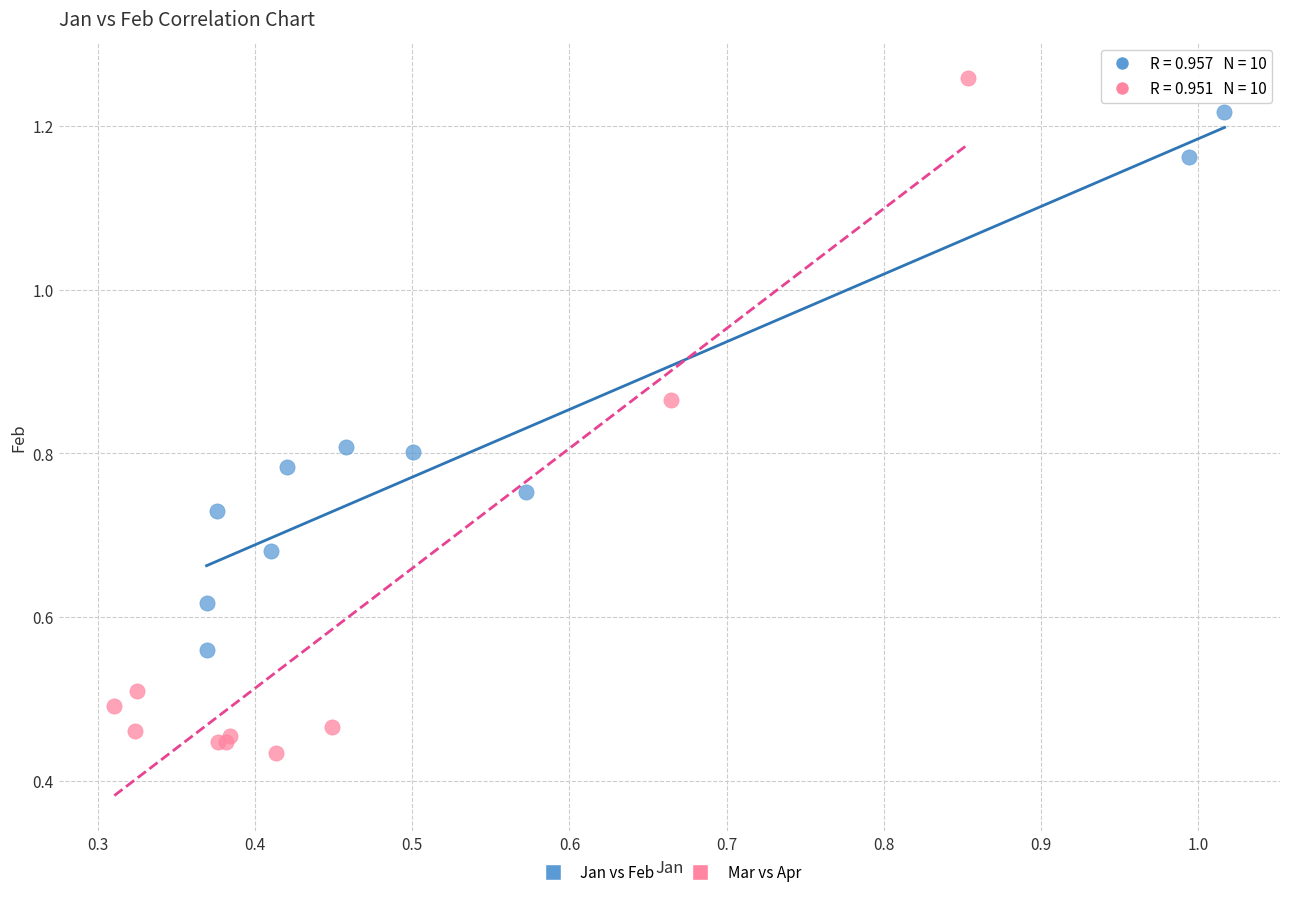

Which series contains the highest Y value?

Mar vs Apr